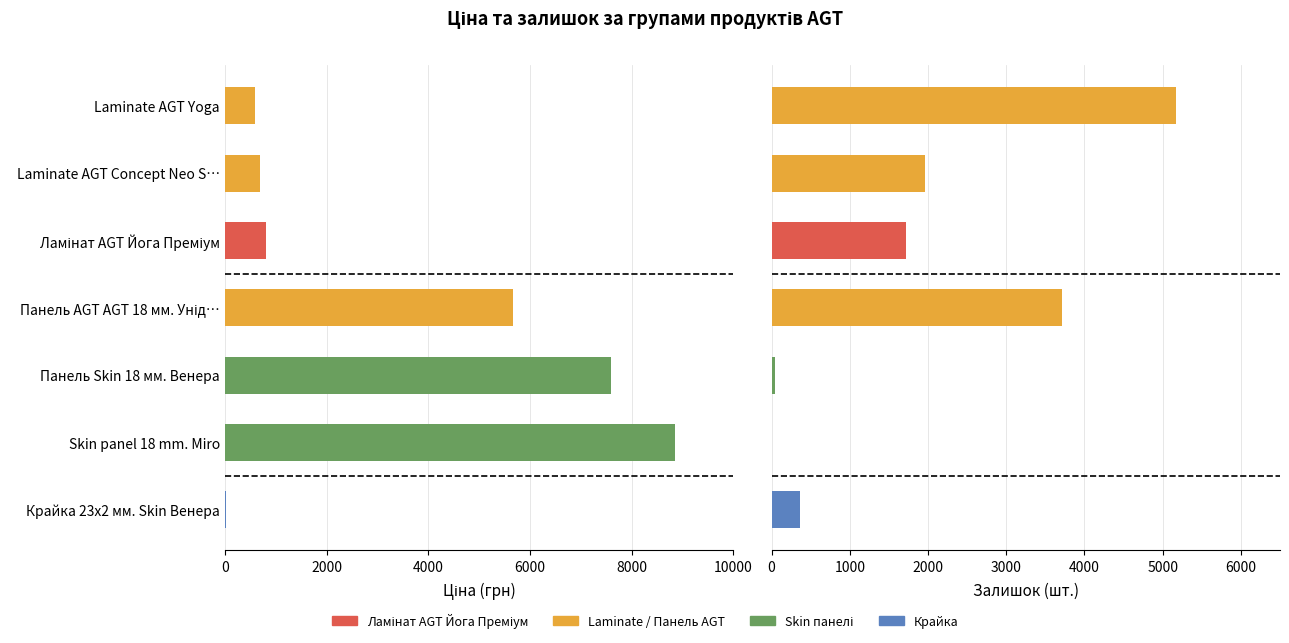

What is the value of the Ціна bar at the 4th from the left?

5673.8